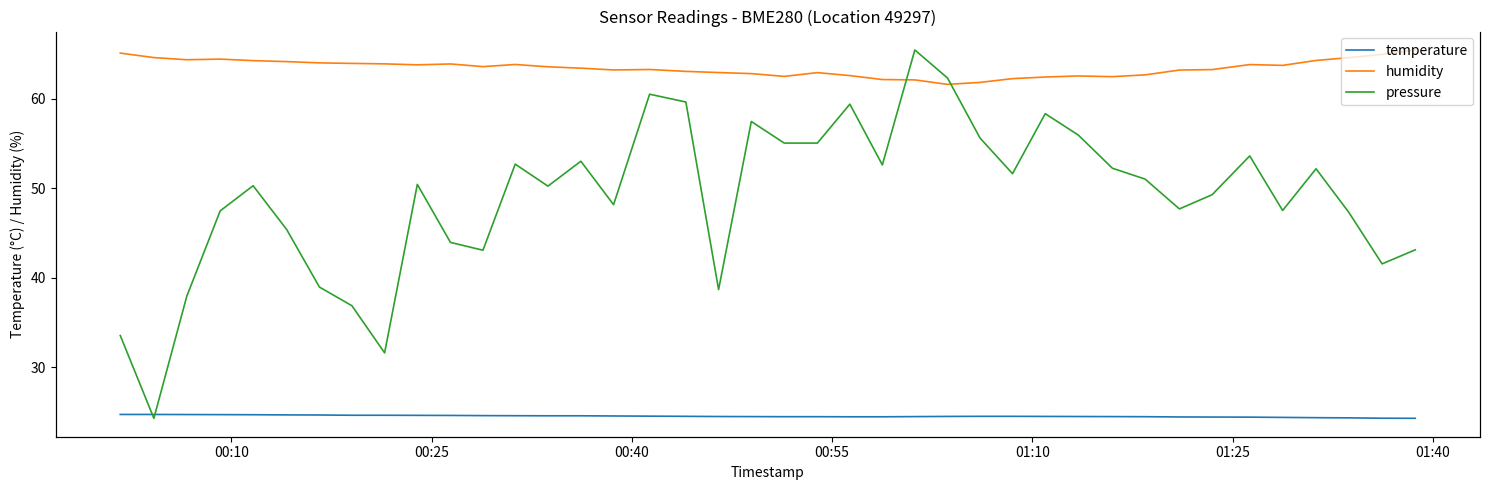

What is the average value of the humidity series?

63.4